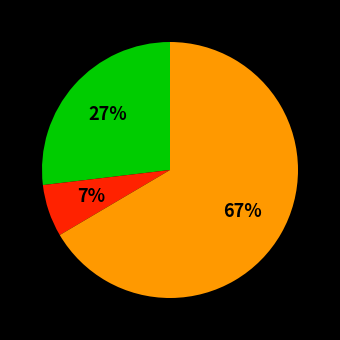

To the nearest percent, what is the average slice percentage?

33%